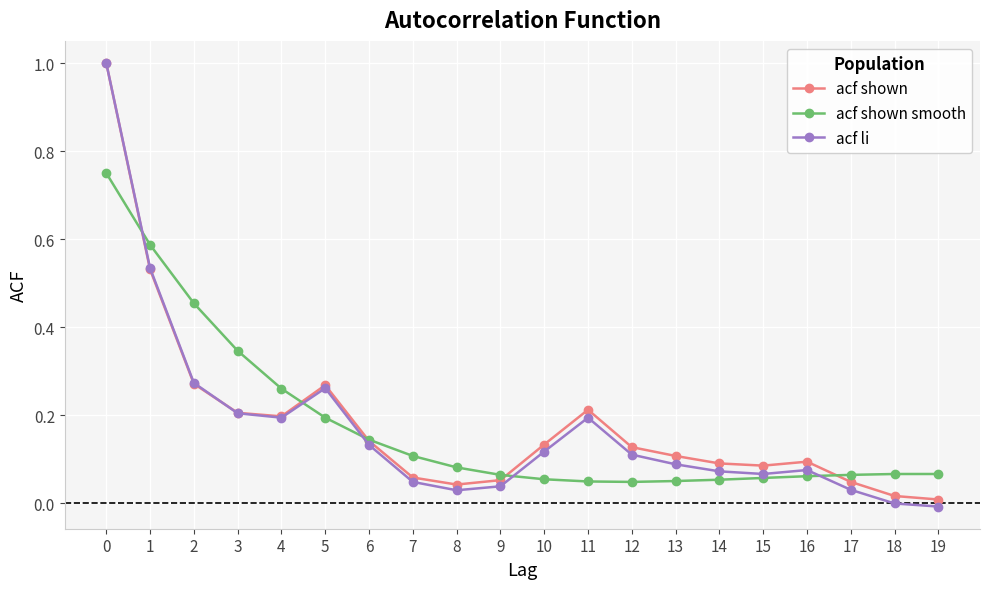

Is the value of acf shown smooth at 1 greater than the value of acf li at 18?

Yes